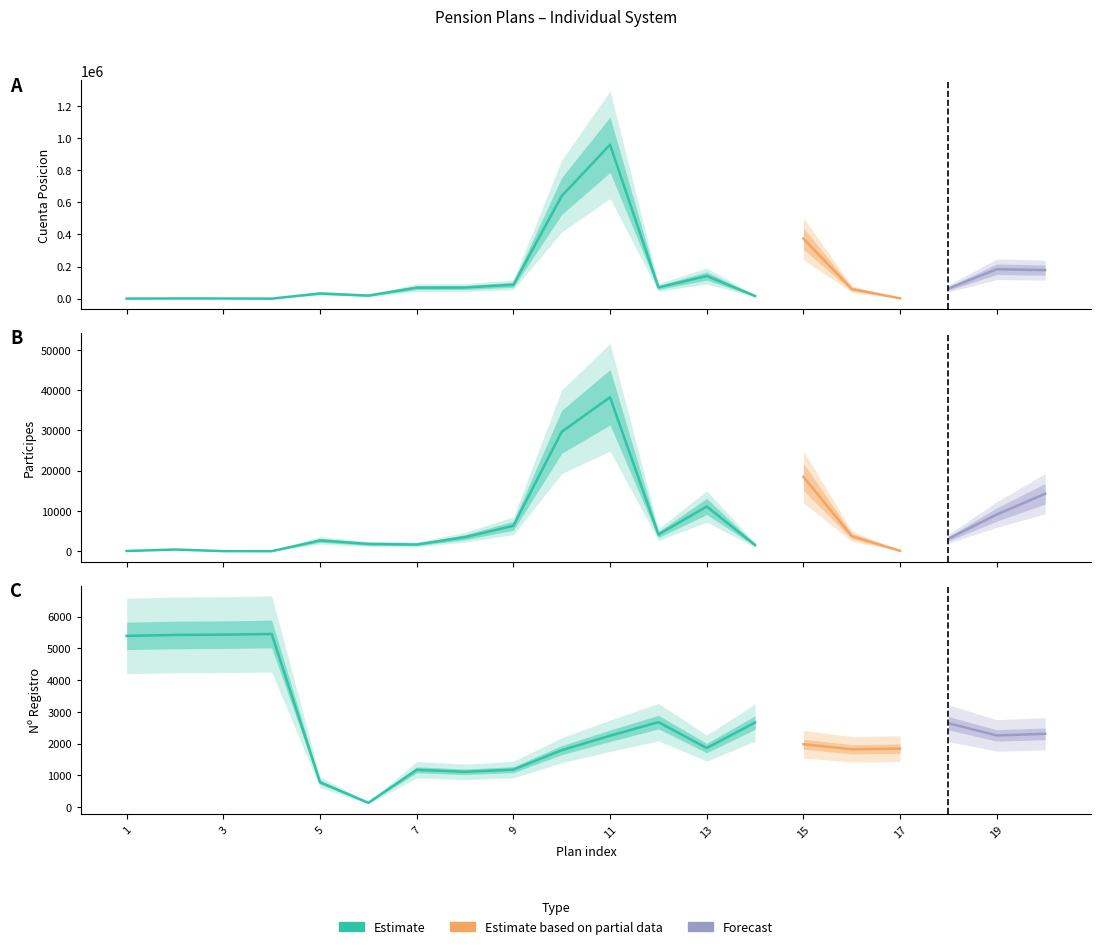

List the labels in order of Partícipes value, smallest first.

4, 3, 1, 17, 2, 14, 7, 6, 5, 18, 8, 16, 12, 9, 19, 13, 20, 15, 10, 11